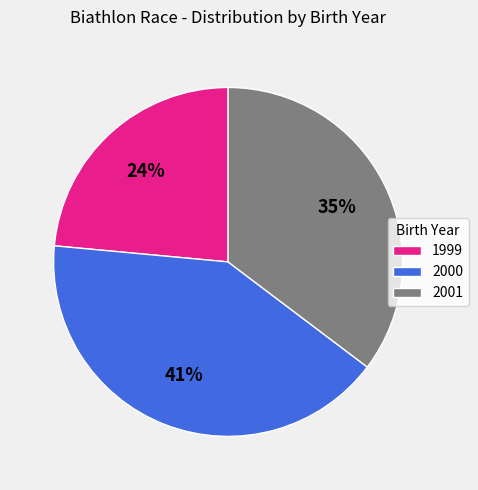

Is it true that 2001 is 35% of the pie?

True